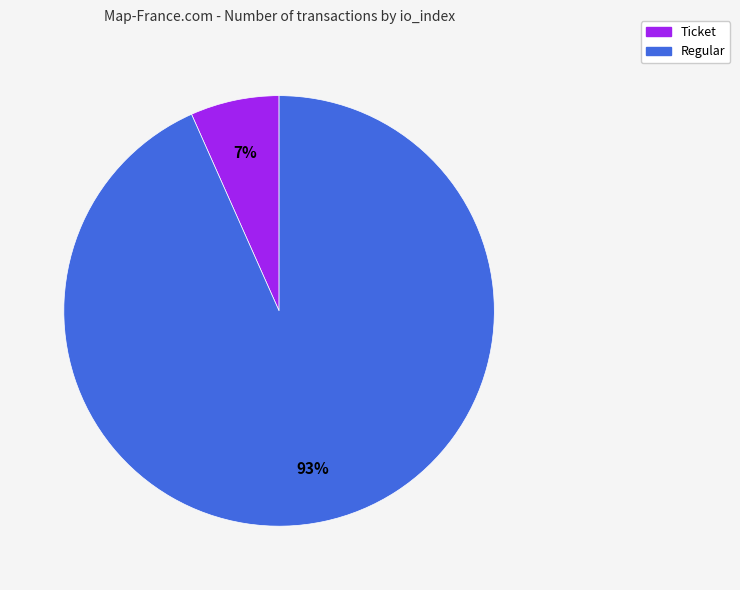

To the nearest percent, what is the average slice percentage?

50%